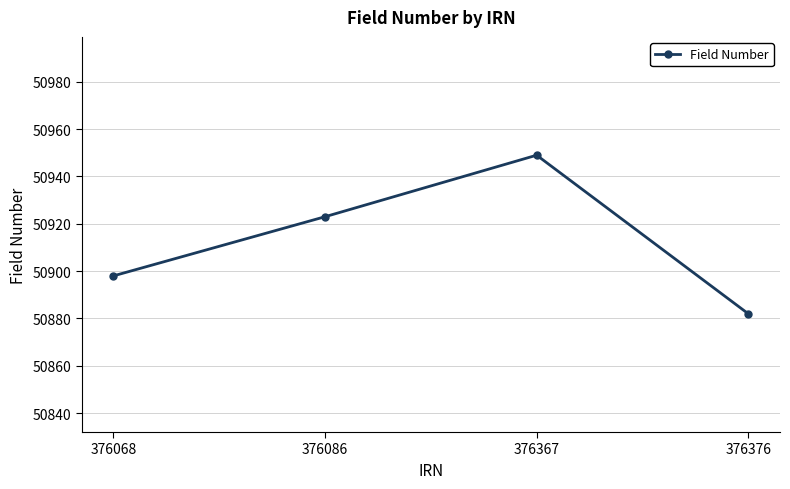

Reading left to right, list all the values displayed in this chart.

376068=50898	376086=50923	376367=50949	376376=50882